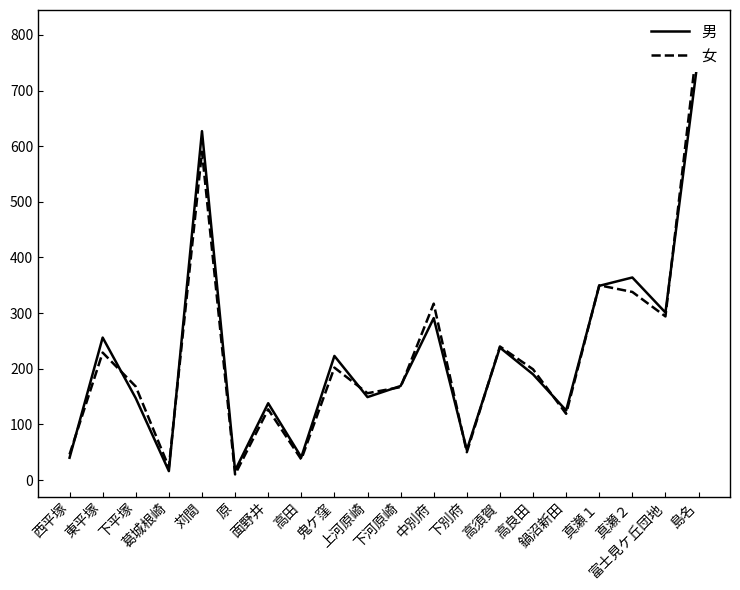

At 富士見ケ丘団地, list the series in order from largest to smallest.

男, 女